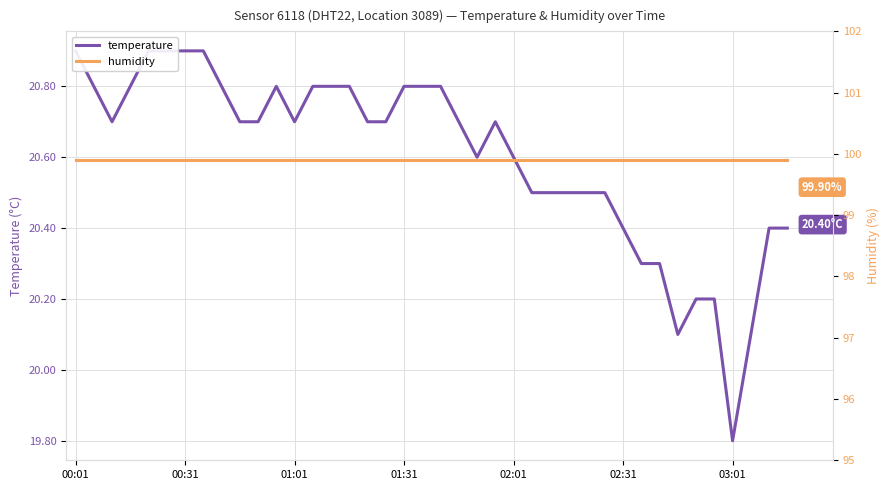

True or false: humidity and temperature intersect in this chart.

False